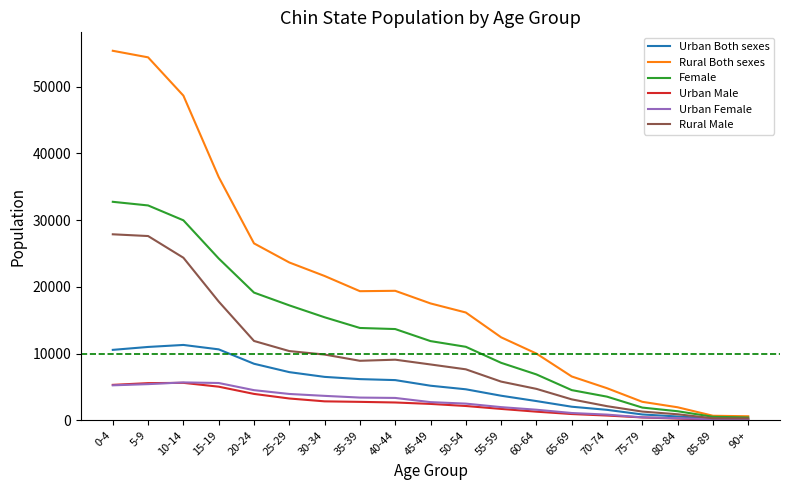

What is the highest value of the Rural Male series?

27878